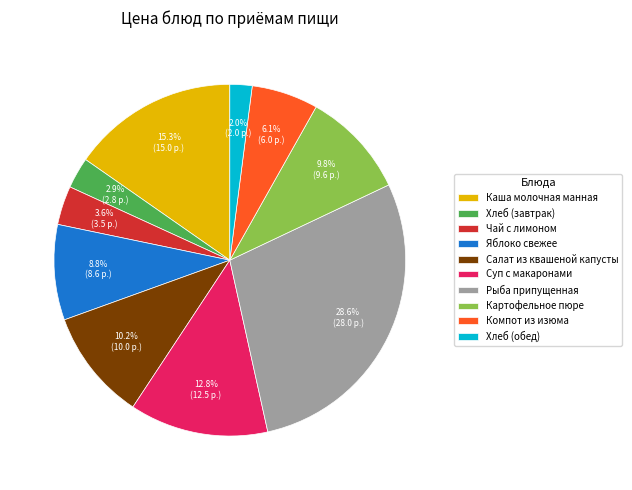

To the nearest percent, what is the average slice percentage?

10%